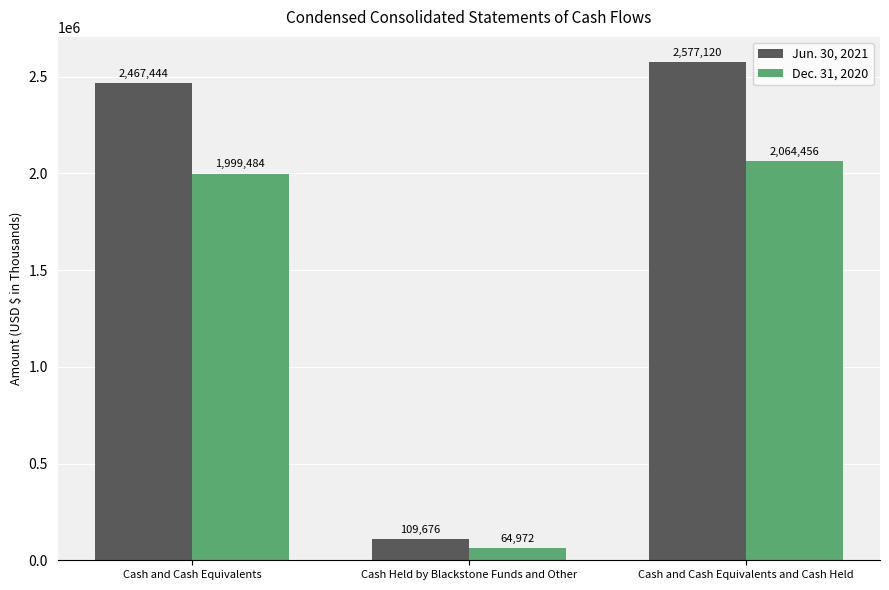

Reading left to right, what are all the values shown in this chart?

Jun. 30, 2021: 2467444	109676	2577120
Dec. 31, 2020: 1999484	64972	2064456